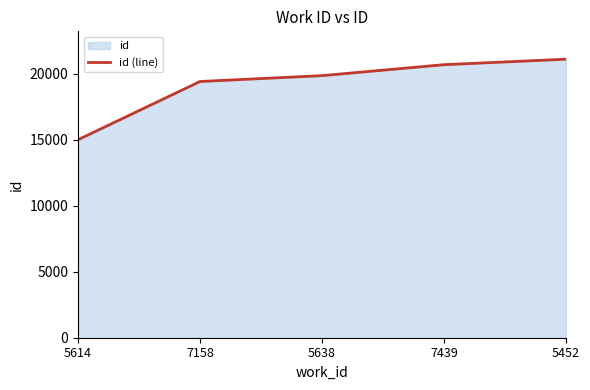

What position from the left is 5638?

3